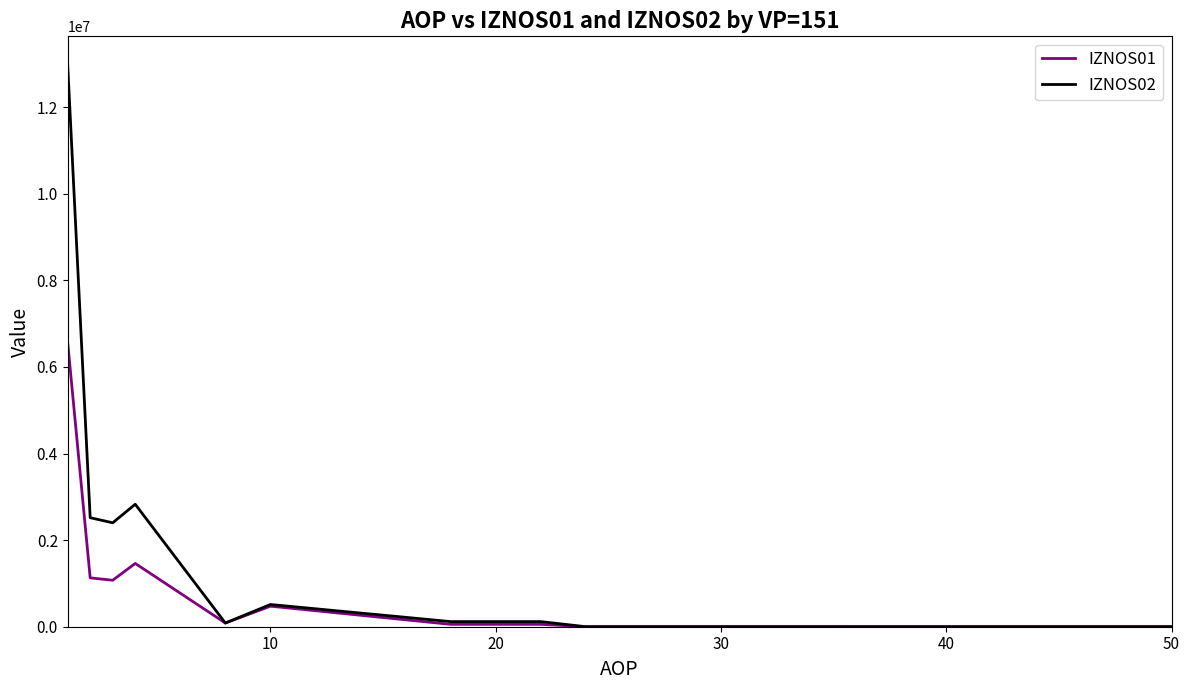

Which series has the widest spread of values?

IZNOS02